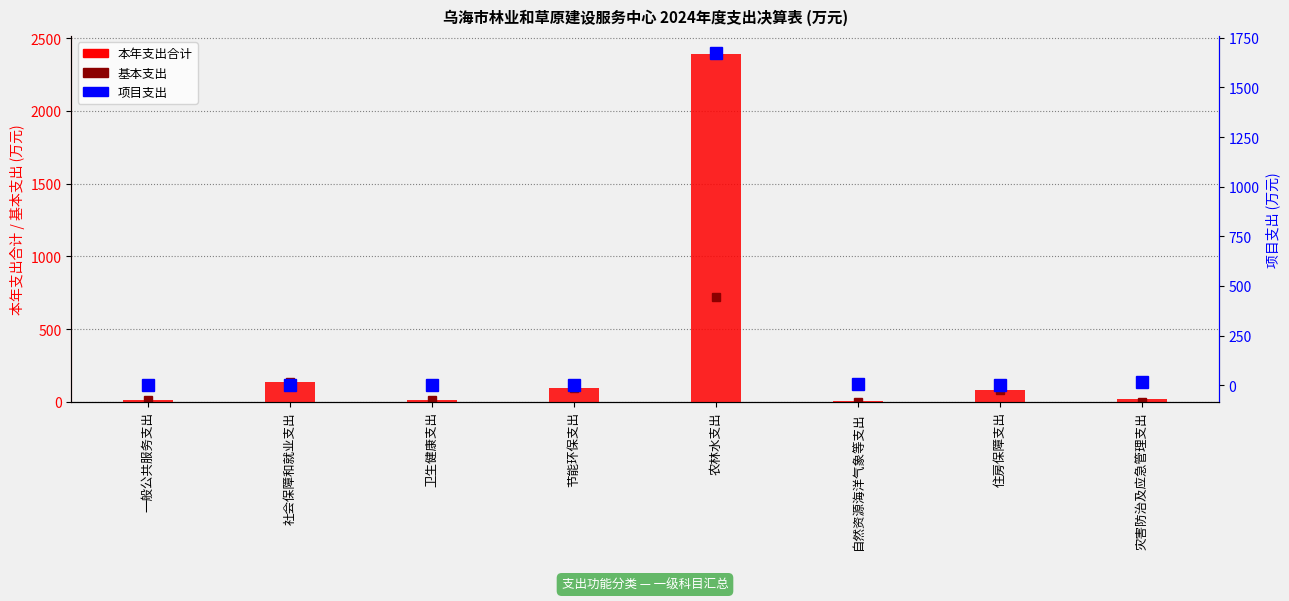

Is the value of 本年支出合计 at 社会保障和就业支出 greater than the value of 基本支出 at 灾害防治及应急管理支出?

Yes